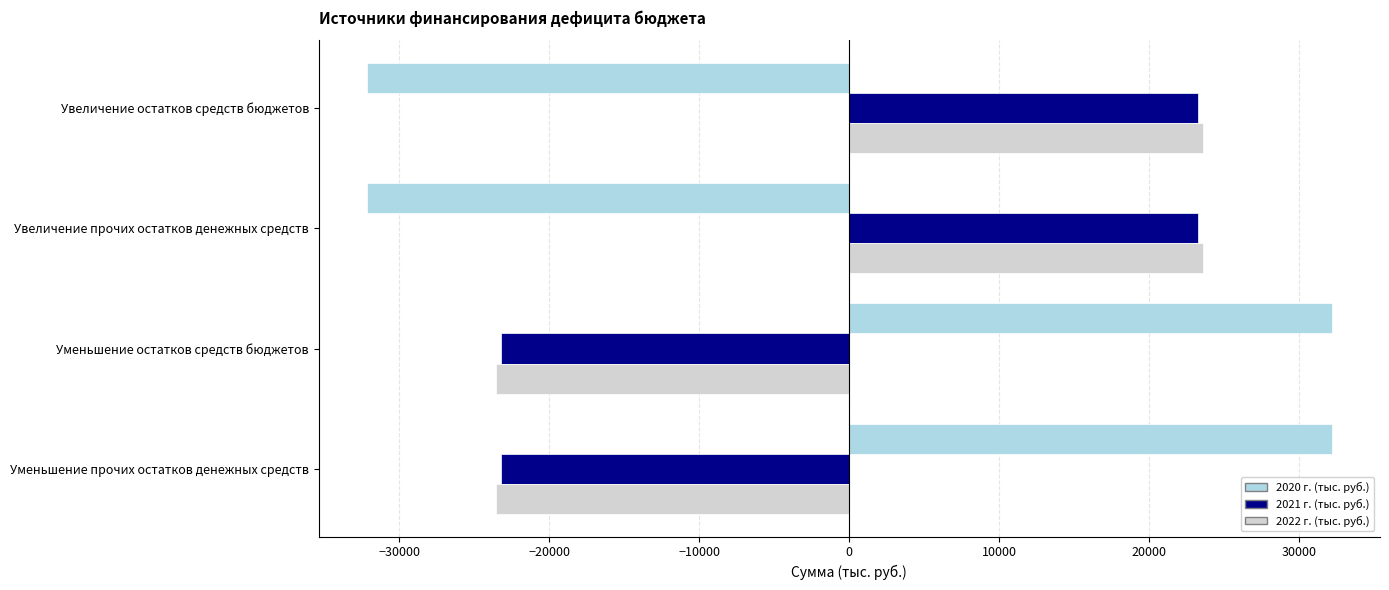

What is the total value across all series at Увеличение остатков средств бюджетов?

14635.9